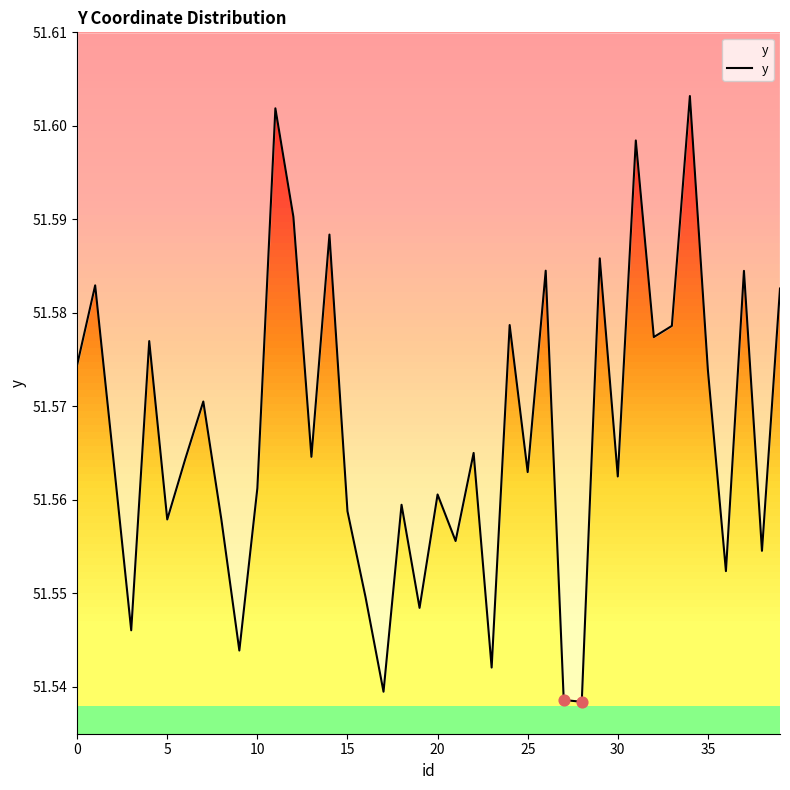

Between 28 and 25, which is larger?

25